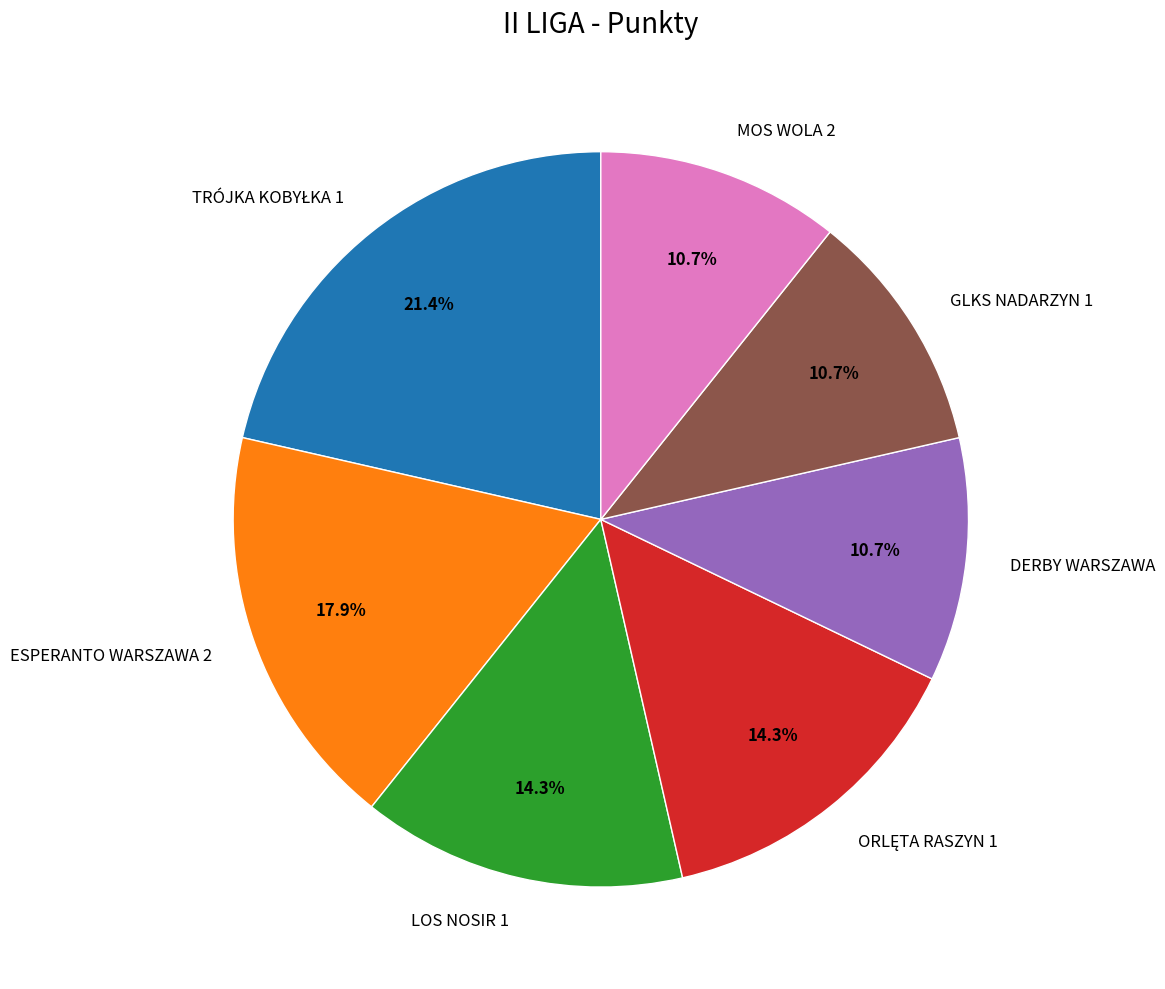

Does ESPERANTO WARSZAWA 2 represent more than half of the total?

No